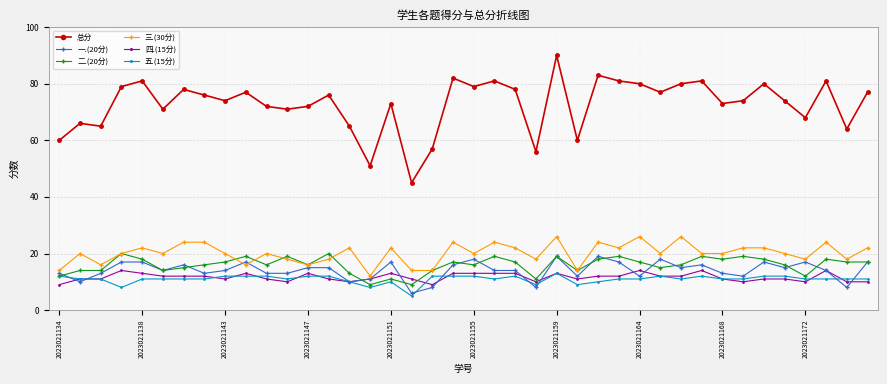

True or false: 一.(20分) and 二.(20分) intersect in this chart.

True